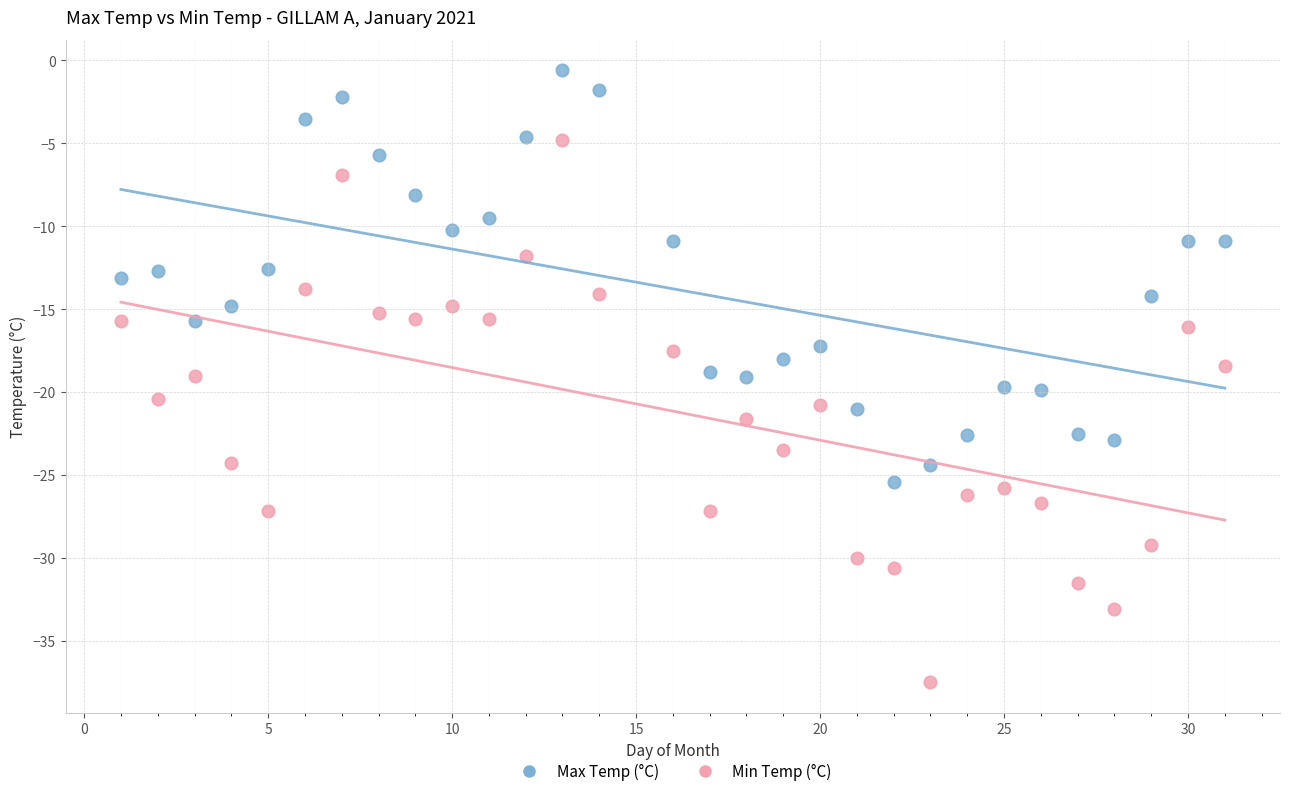

What is the X range (max minus min) for the scatter plot?

30.0